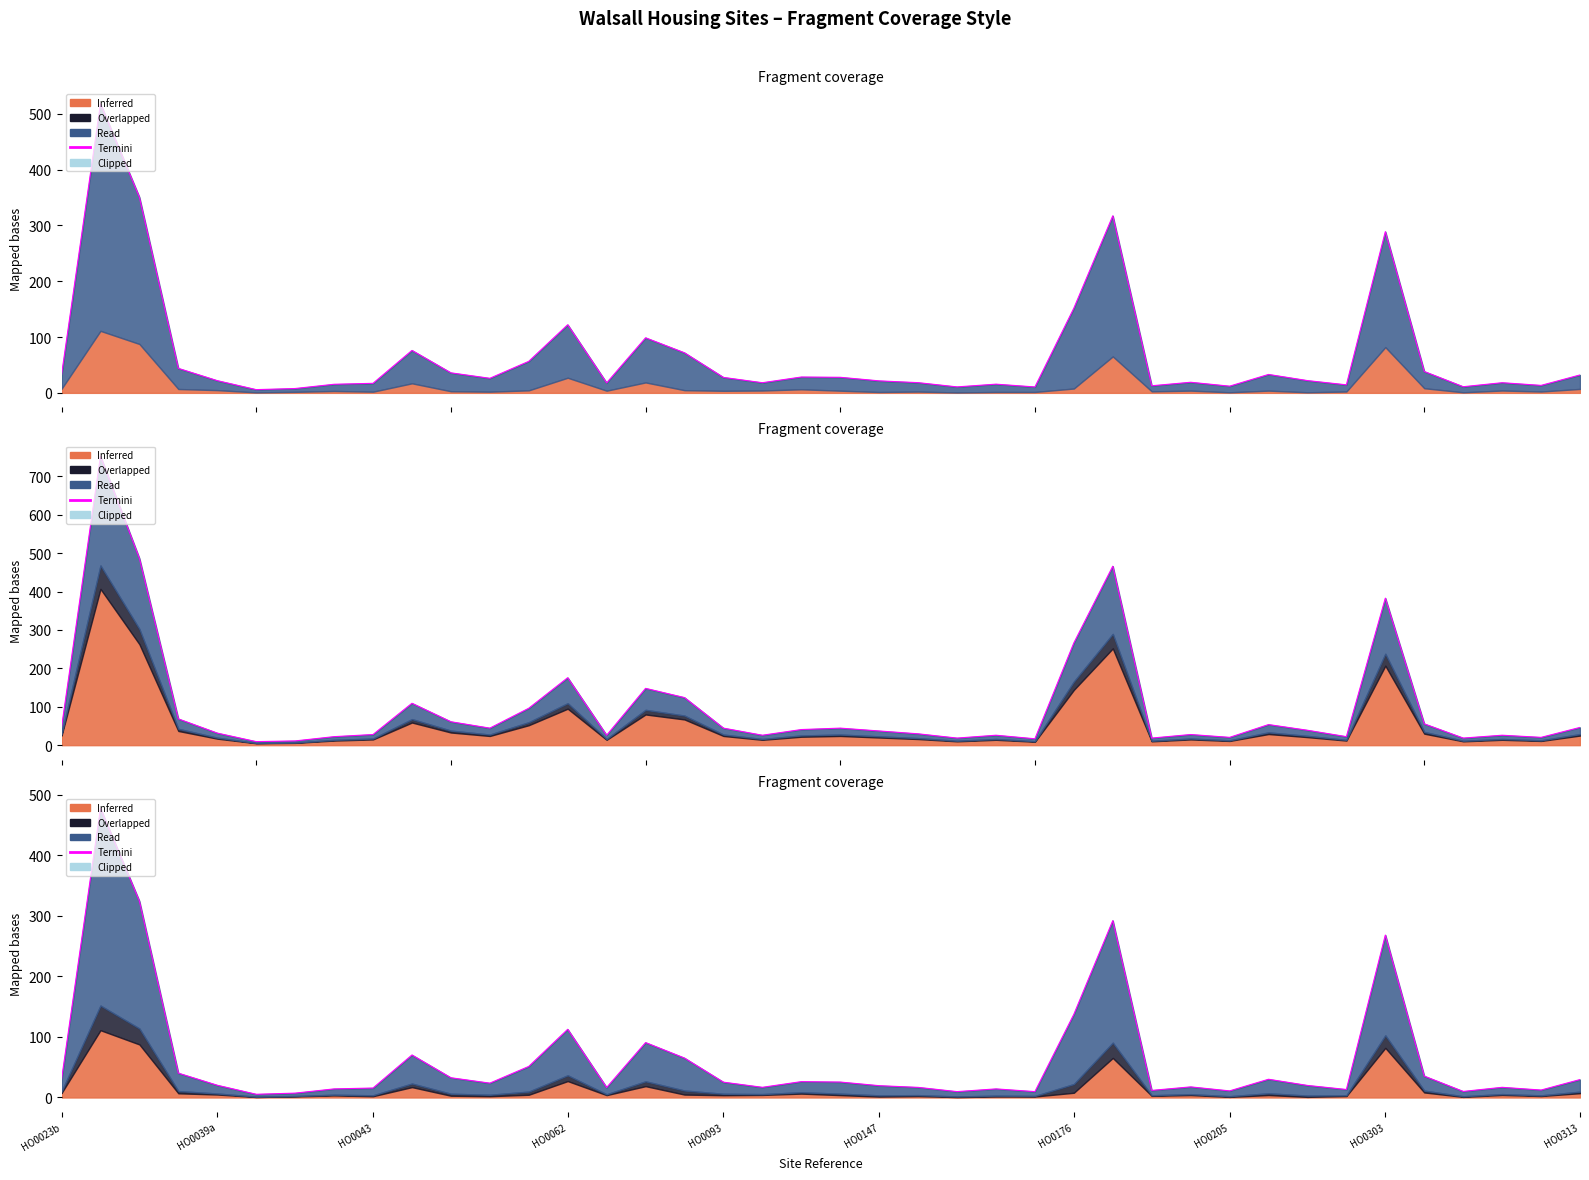

Reading right to left, extract all data points from this chart.

29.6	12.3	16.8	10.0	35.3	268.2	13.2	19.9	30.1	10.9	17.5	11.7	292.1	137.4	9.7	14.2	9.7	16.7	19.5	25.5	26.2	16.8	25.3	65.1	90.7	16.5	112.6	51.3	23.7	32.6	70.2	15.6	14.2	7.2	5.3	20.2	40.2	324.3	477.4	29.8